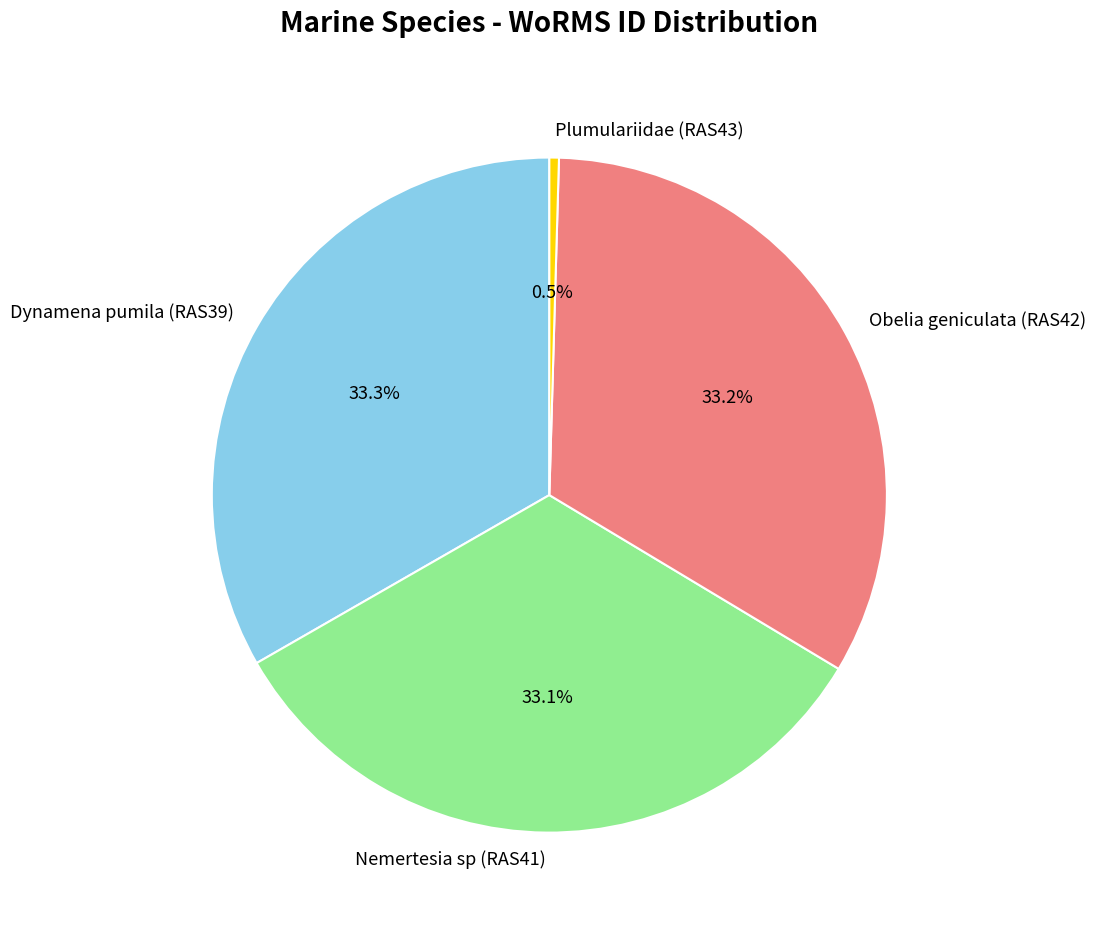

How many slices are in this pie chart?

4